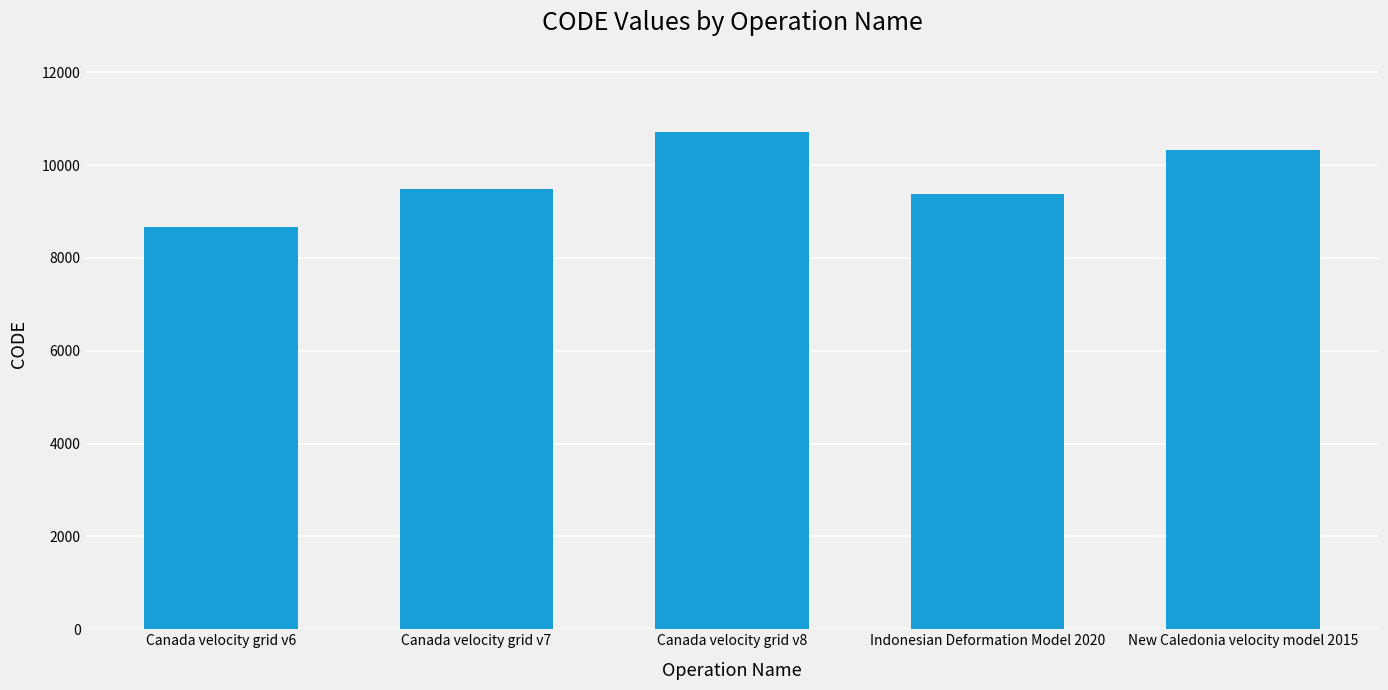

Which label corresponds to the largest value in the chart?

Canada velocity grid v8